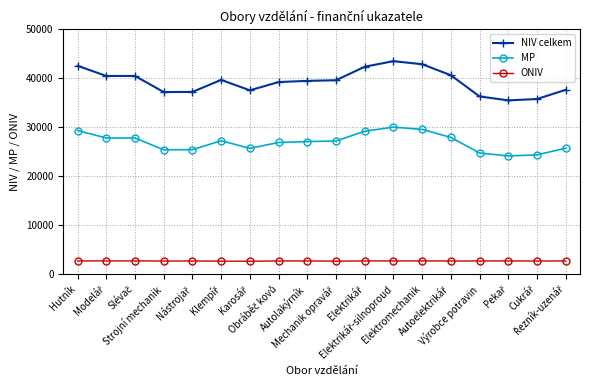

At how many categories does at least one series exceed 20445?

18